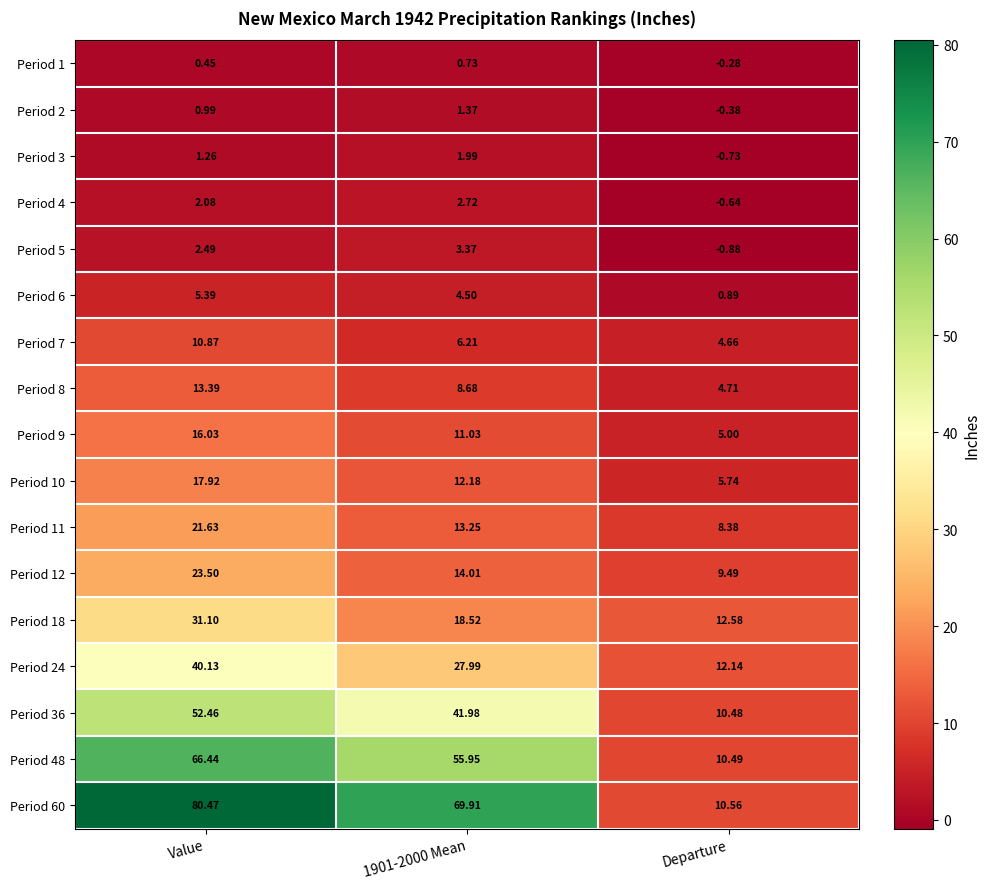

Which series has the widest spread of values?

Period 60